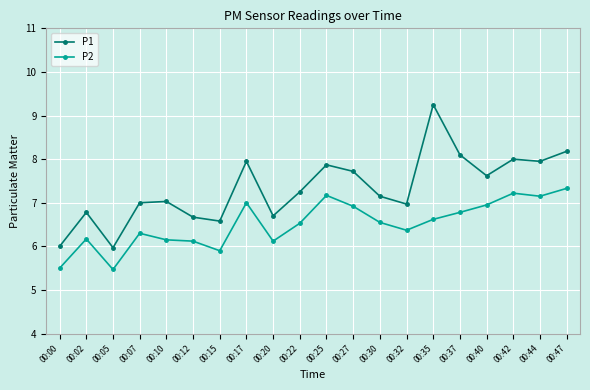

True or false: P1 and P2 cross at least once.

False